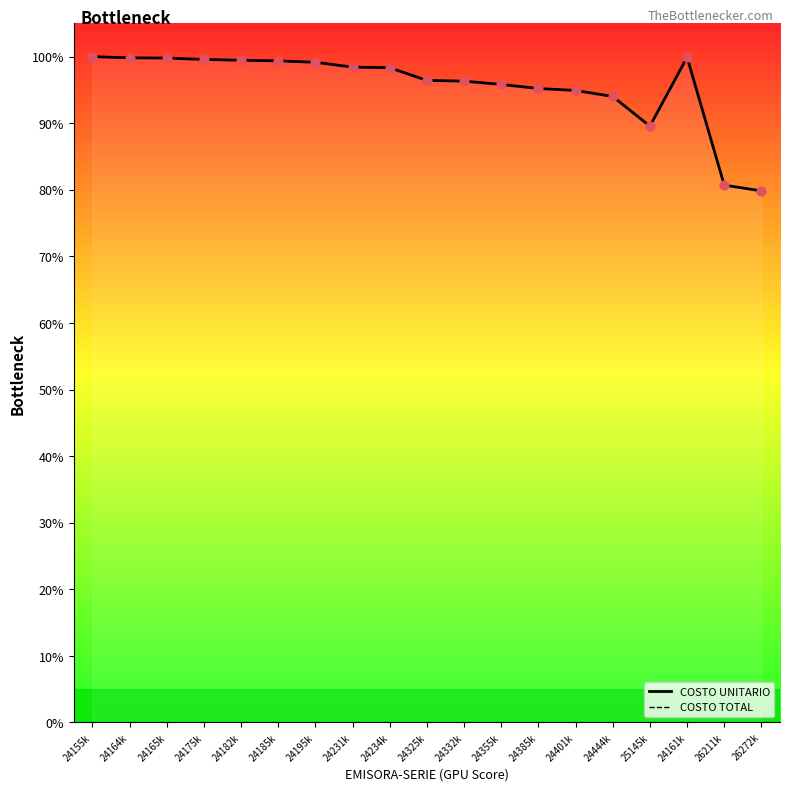

Is the value of COSTO TOTAL at 24195k greater than the value of COSTO UNITARIO at 24155k?

No